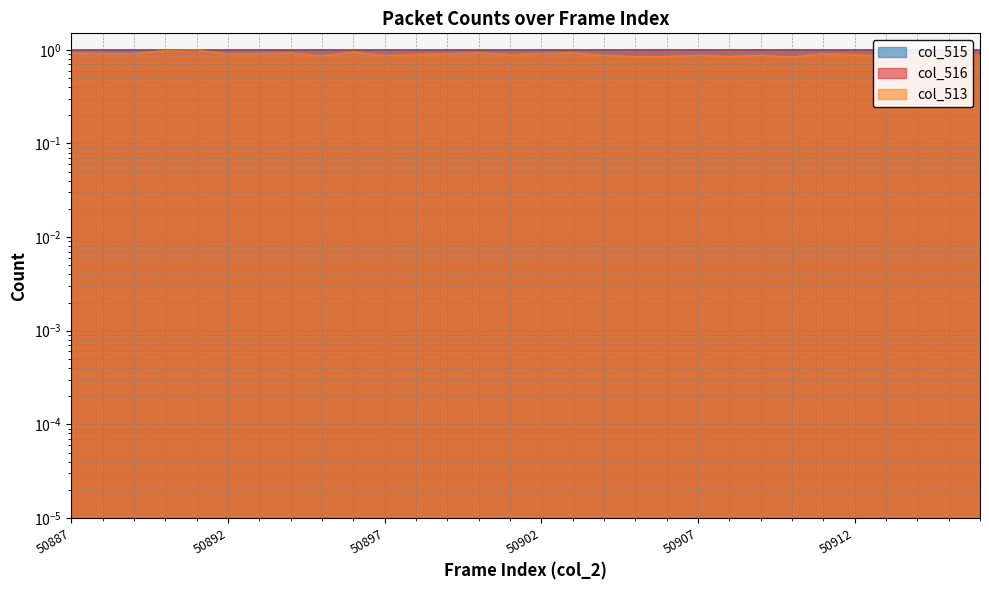

Is it true that col_513 equals 0.3 at 50894?

False